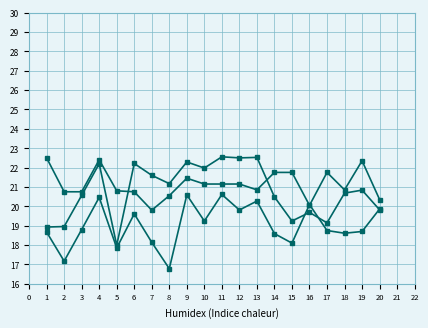

Is this an area chart (filled region under the line)?

No